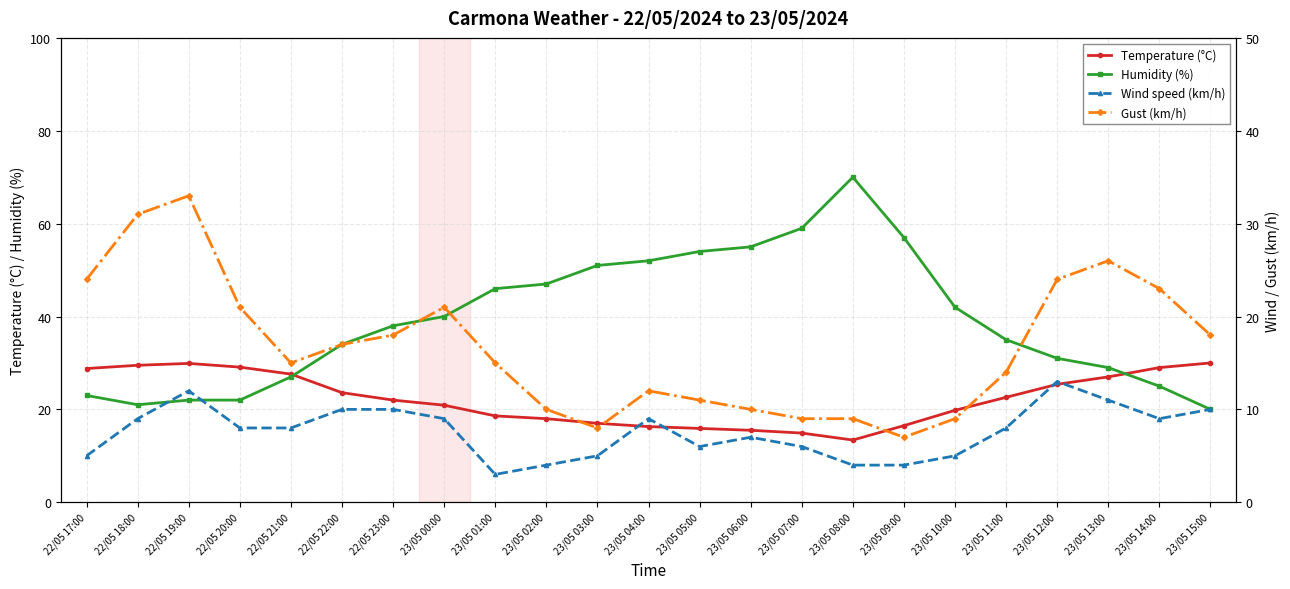

What is the sum of all Wind speed (km/h) values?

175.0